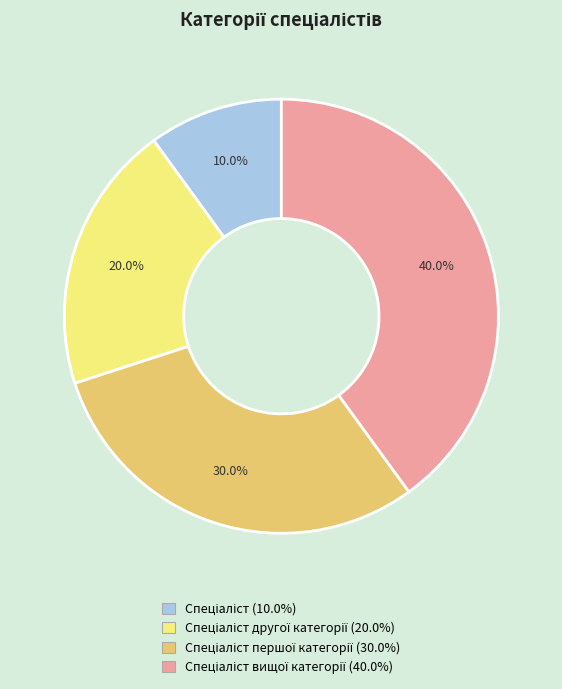

Is there any slice that represents more than half of the pie?

No